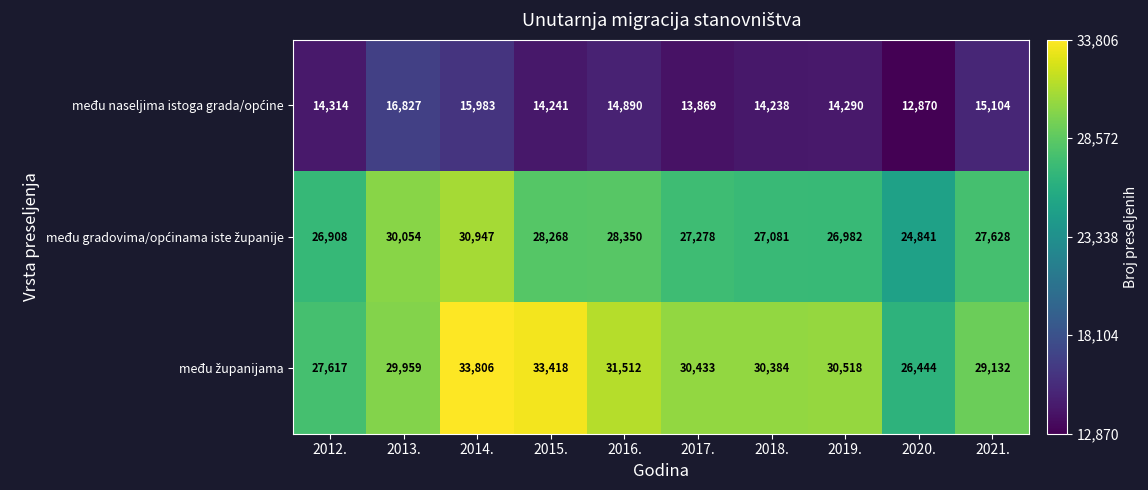

What is the total value across all series at 2012.?

68839